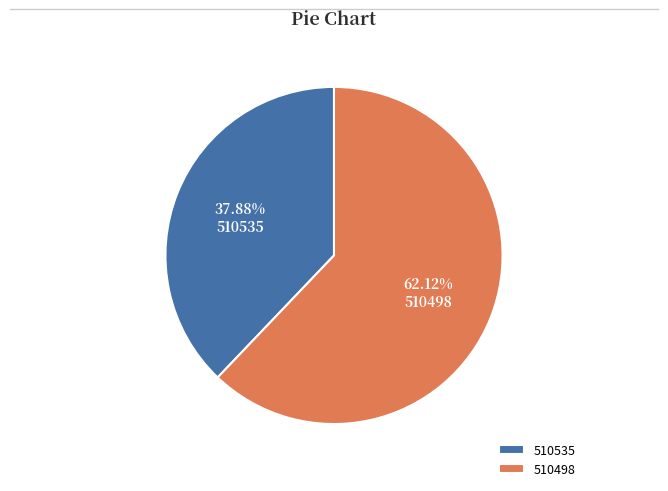

To the nearest percent, what percentage of the pie is 510535?

38%